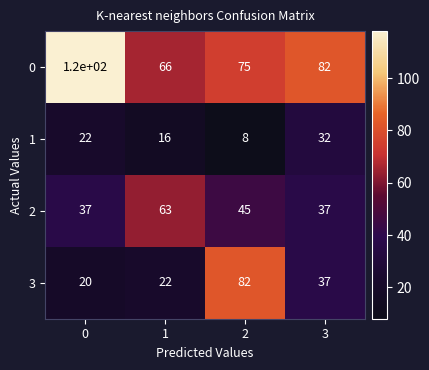

What is the maximum value shown in the chart?

120